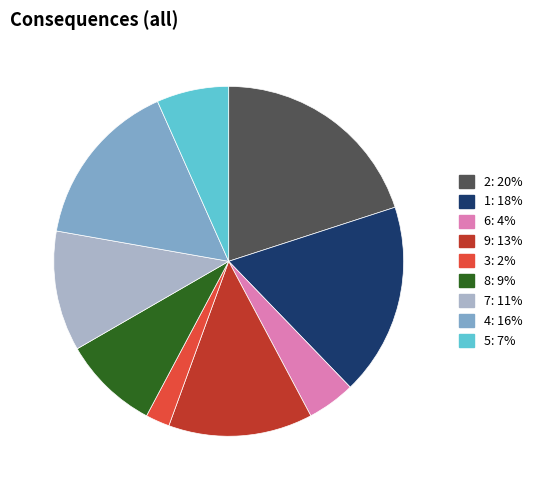

Is it true that 6 is 4% of the pie?

True